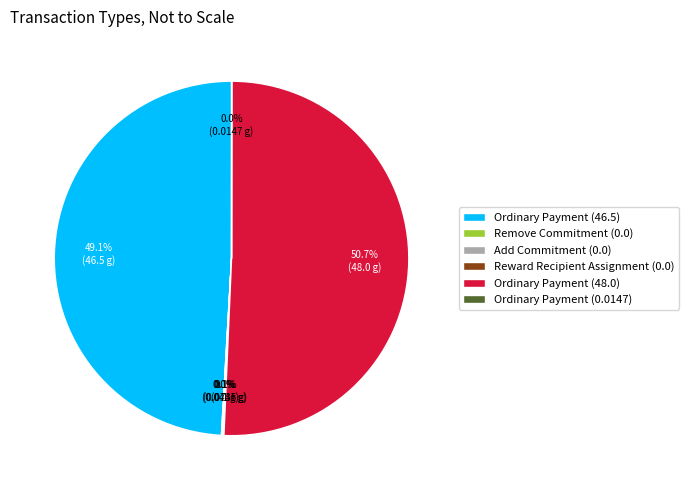

How much of the chart is everything except Ordinary Payment (48.0)?

49.2%